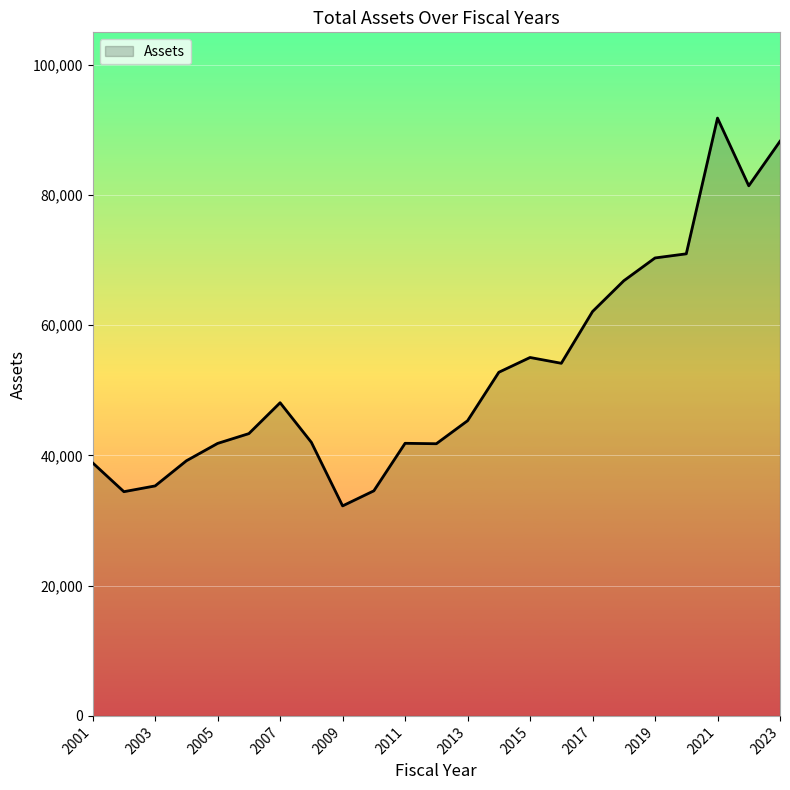

What is the smallest value displayed?

32258.5